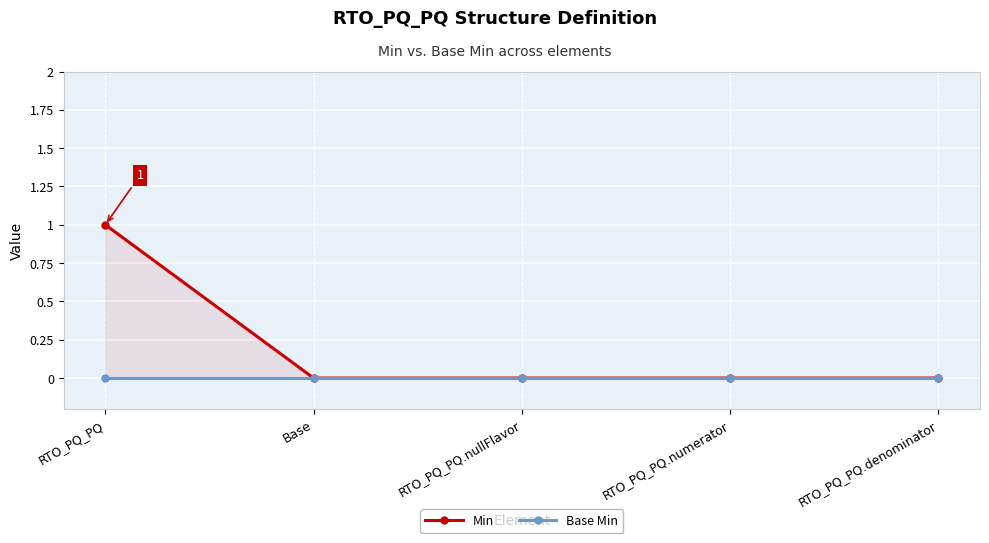

Which series has the largest total across all categories?

Min